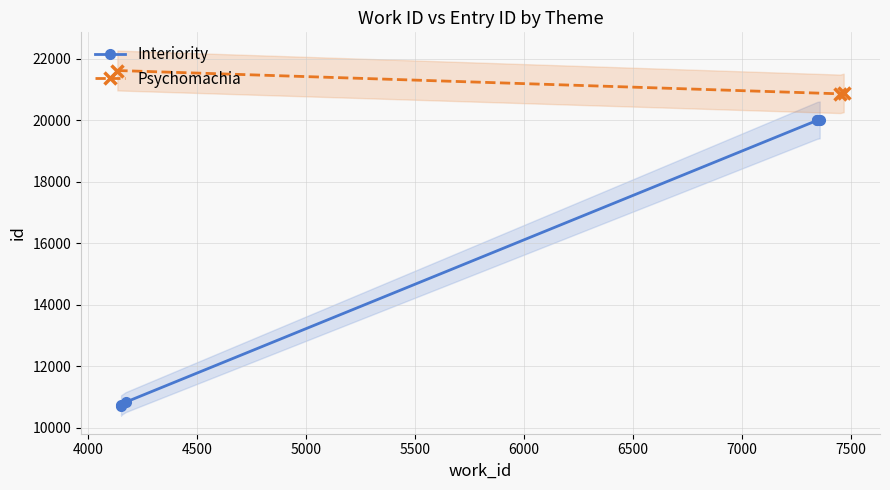

What is the minimum value for Psychomachia?

20861